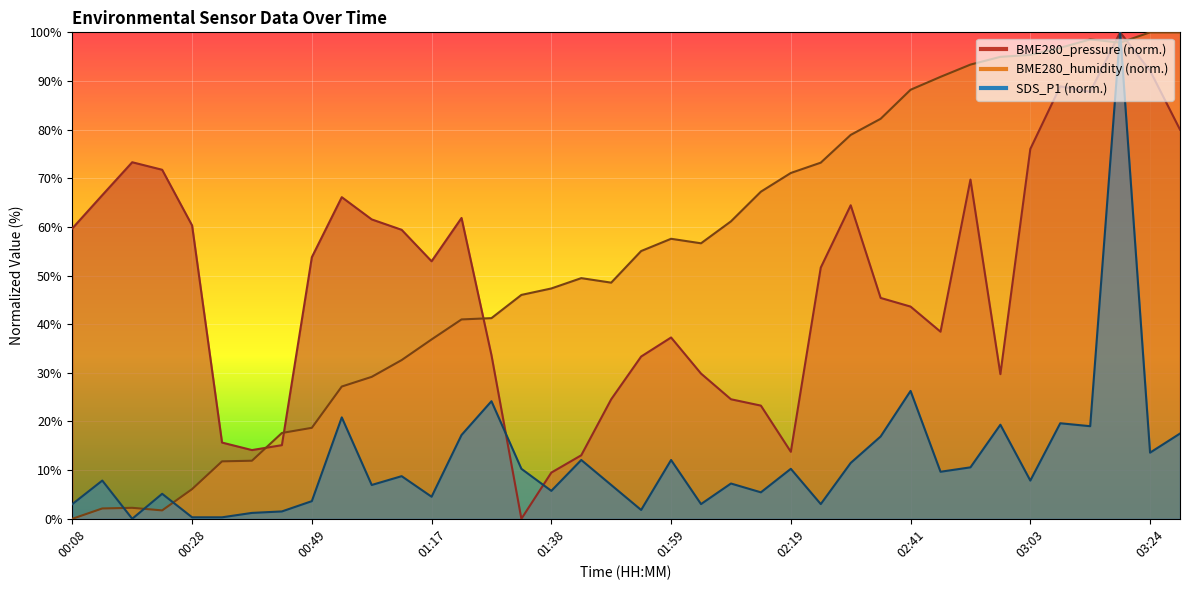

How many interior local valleys does the BME280_humidity series have?

4